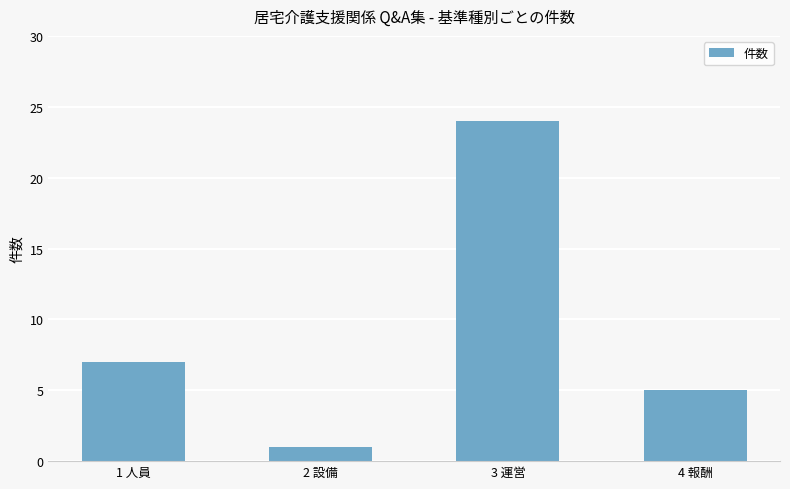

What is the average value?

9